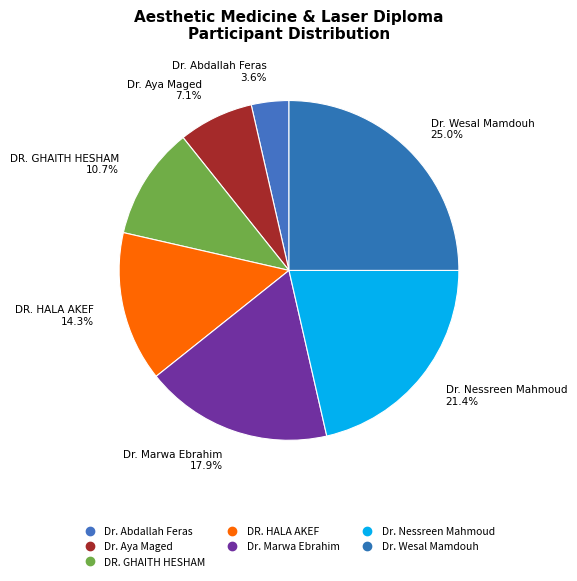

True or false: DR. HALA AKEF accounts for 1% of the total.

False